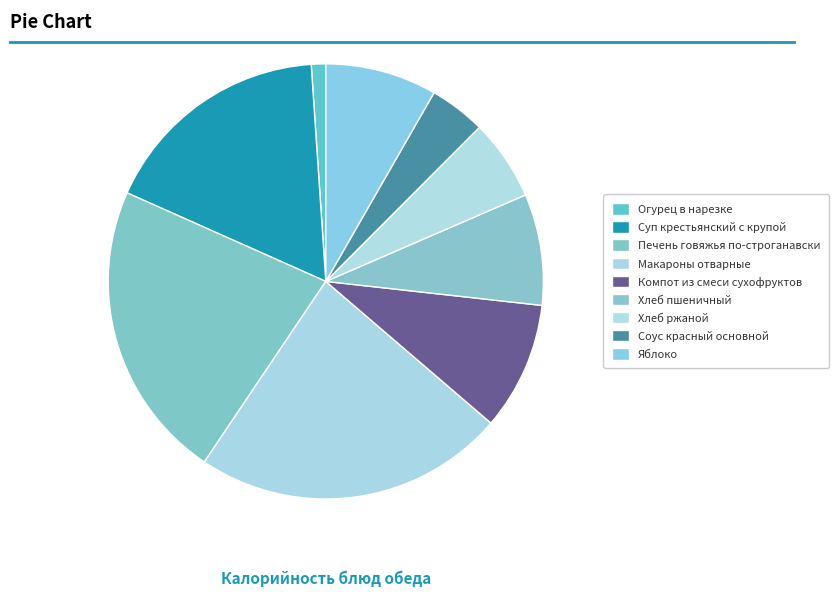

To the nearest percent, what portion does Суп крестьянский с крупой represent?

17%